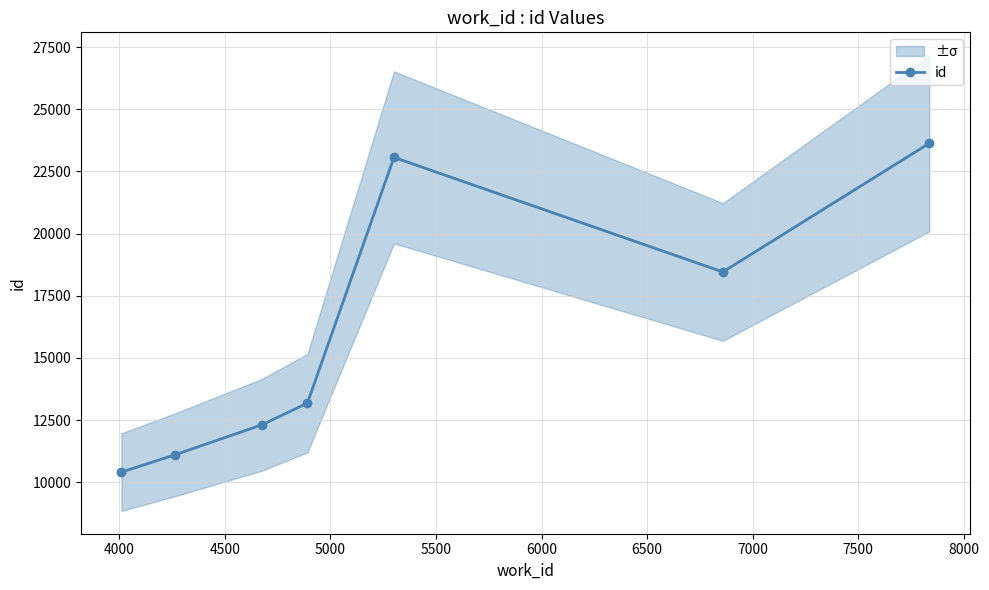

How many lines are shown in the chart?

1